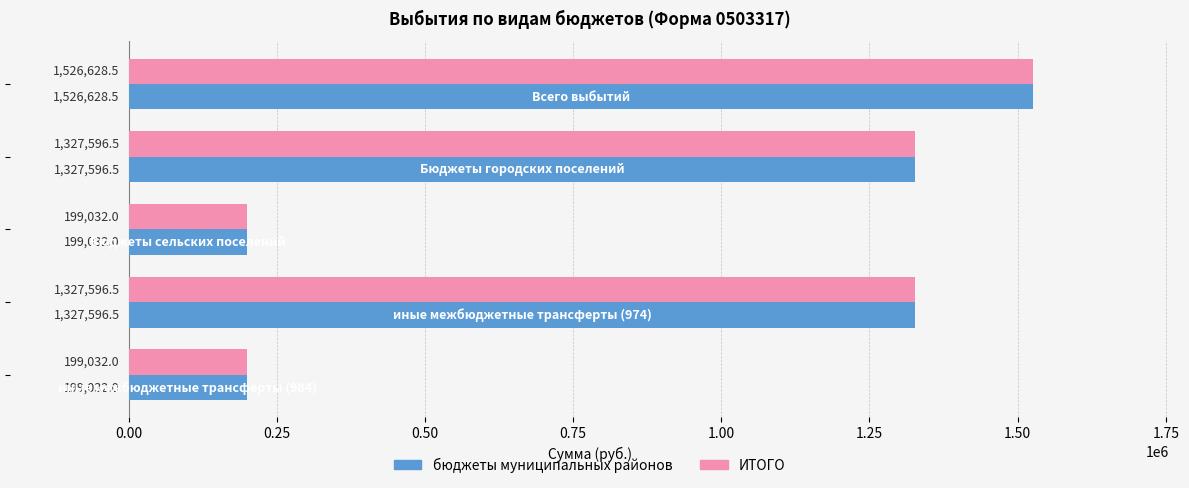

At how many categories does at least one series exceed 1223149?

3